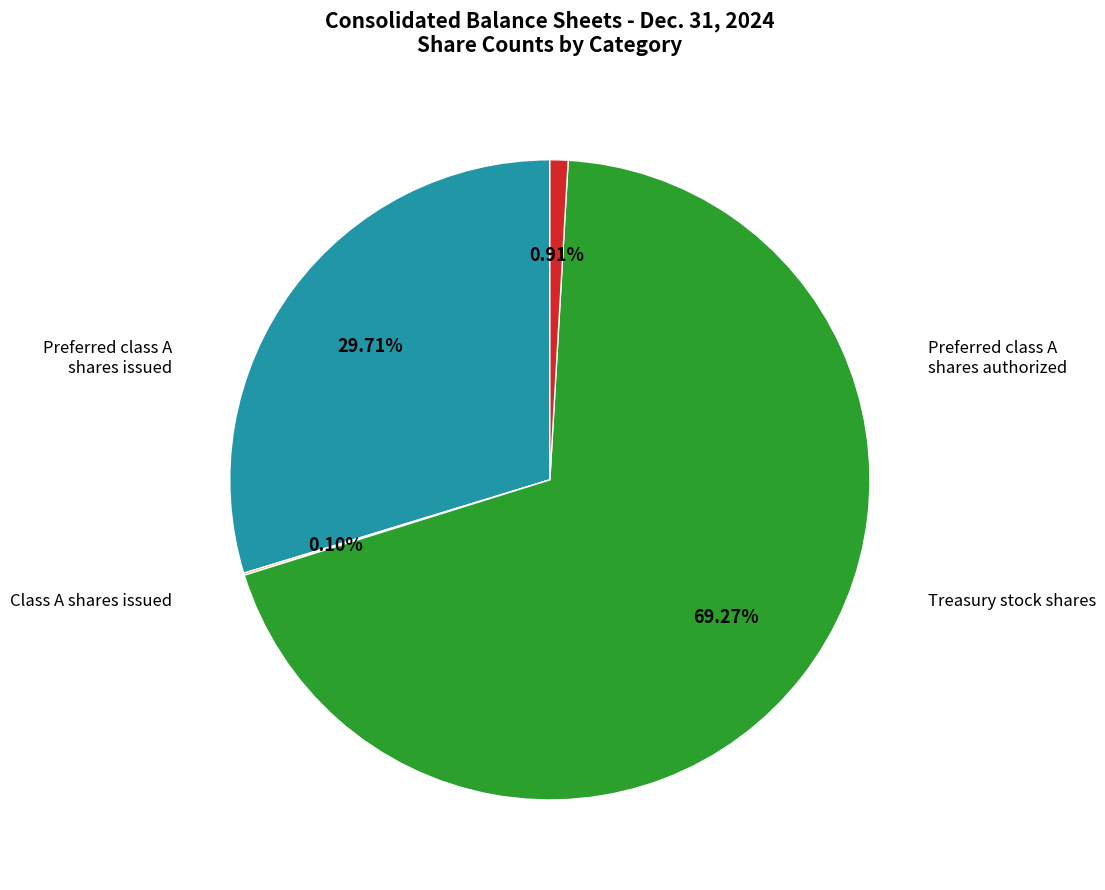

Is there any slice that represents more than half of the pie?

Yes